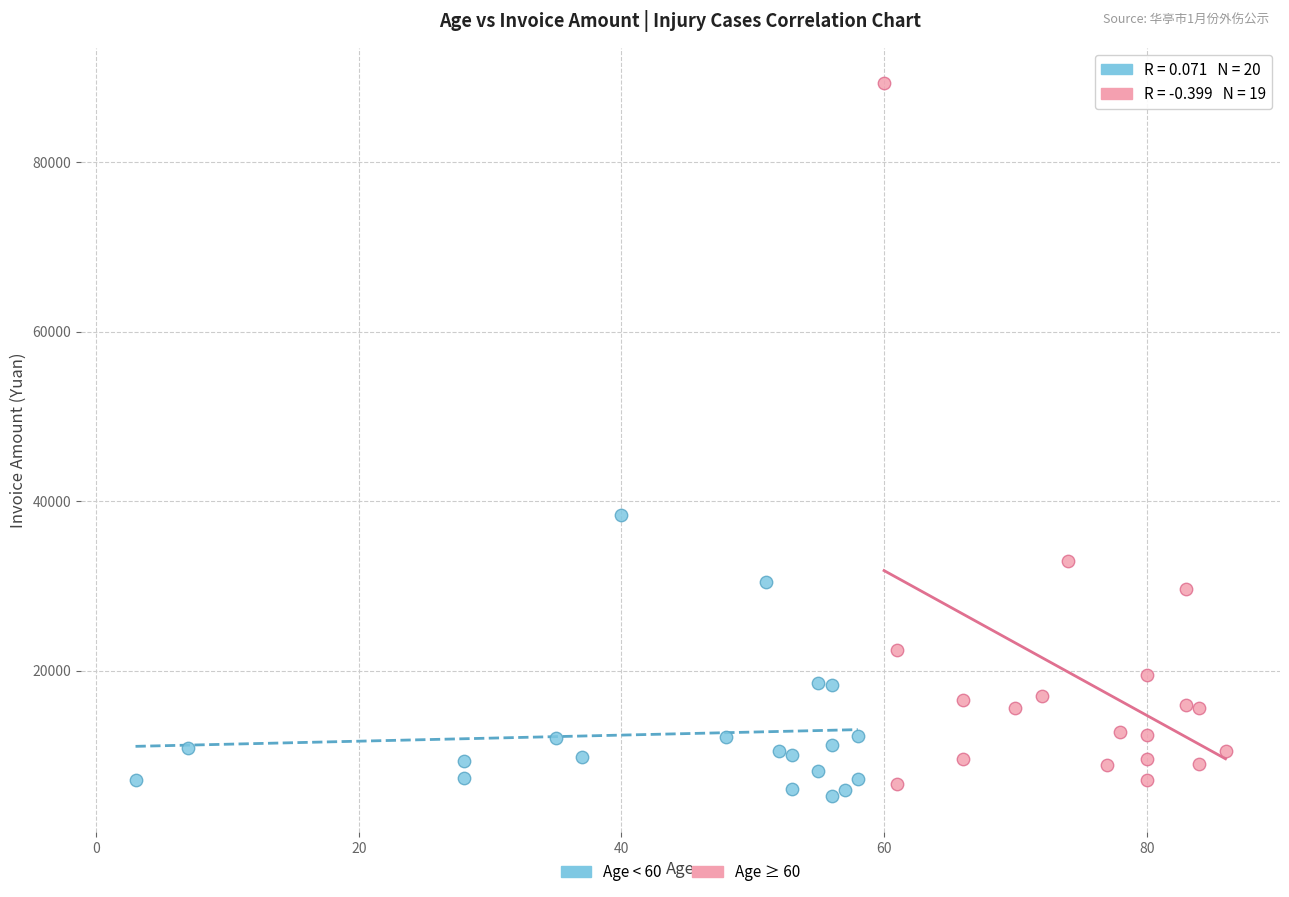

Which series has the largest Y range (max minus min)?

Age ≥ 60